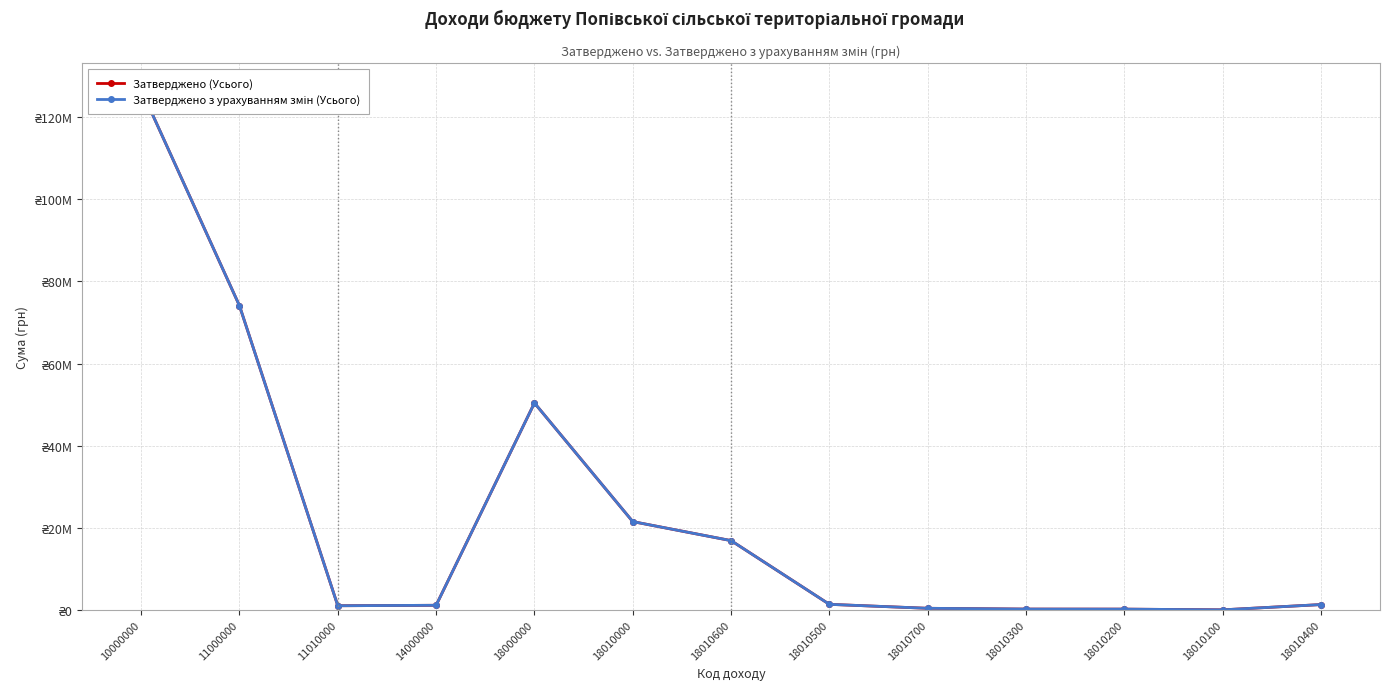

The Затверджено з урахуванням змін (Усього) series shows 171262 at 18010700. True or false?

False